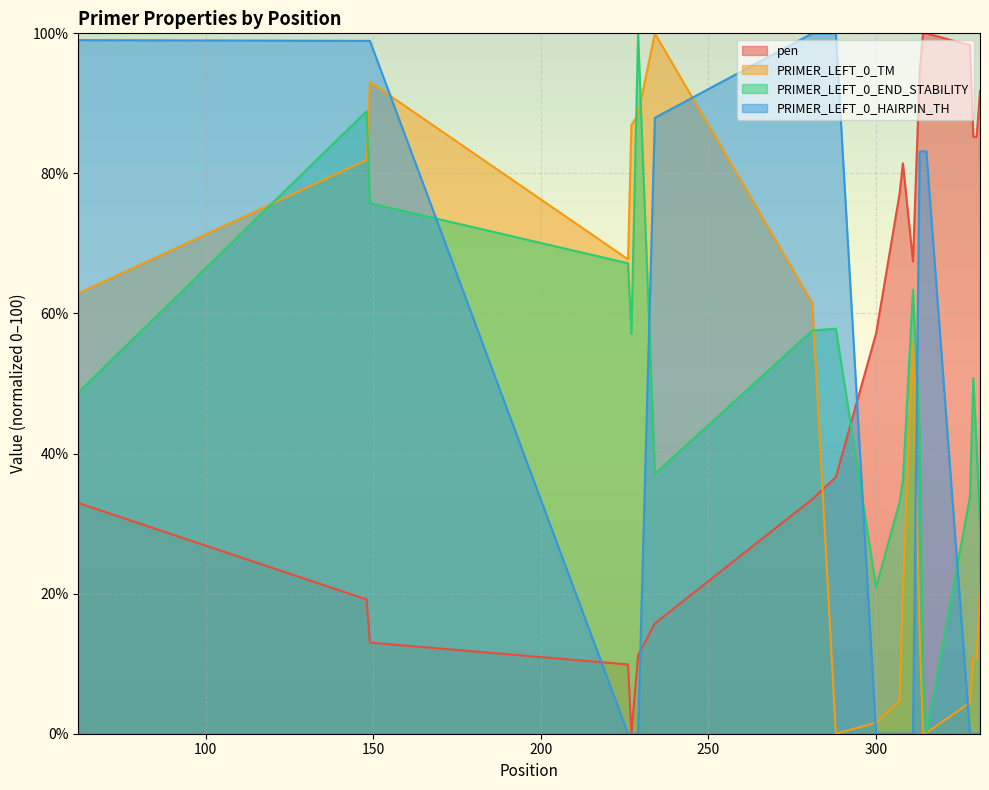

Reading left to right, what are all the values shown in this chart?

pen: 32.9	19.2	13.0	9.9	0.0	11.2	15.8	33.5	36.6	57.2	77.1	81.4	67.4	94.5	100.0	100.0	98.3	85.2	85.2	91.8
PRIMER_LEFT_0_TM: 62.9	81.9	93.1	67.7	86.9	88.4	100.0	61.5	0.0	1.6	4.7	20.4	55.8	14.1	0.1	0.1	4.4	10.8	10.8	21.0
PRIMER_LEFT_0_END_STABILITY: 48.7	88.9	75.8	67.2	57.1	100.0	37.1	57.6	57.8	21.0	33.1	36.1	63.4	42.7	8.3	0.0	33.8	50.8	40.9	29.5
PRIMER_LEFT_0_HAIRPIN_TH: 99.0	98.9	98.9	0.0	0.0	0.0	87.9	100.0	100.0	0.0	0.0	0.0	0.0	83.2	83.2	83.2	0.0	0.0	0.0	0.0